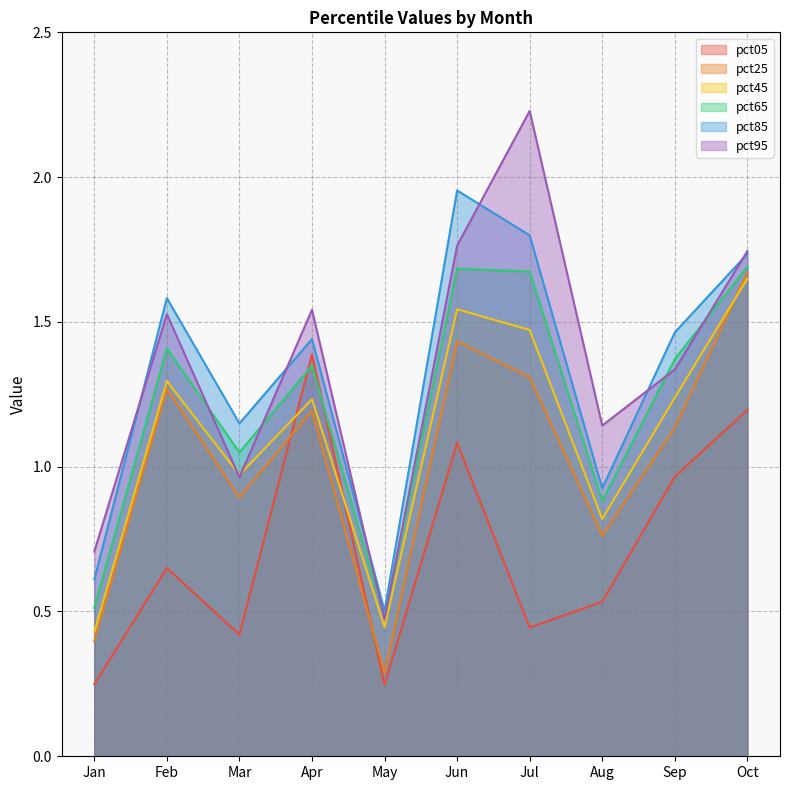

At which category does the chart reach its minimum across all series?

May